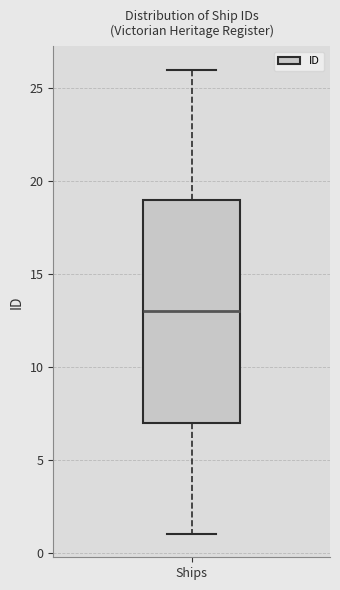

Transcribe this box plot: give where the median line is, the range the box spans, and where the two whiskers end, as read against the y-axis. The values are not printed on the chart, so give them approximately, as read against the axis.

median 13, box 7 to 19, whiskers 1 to 26